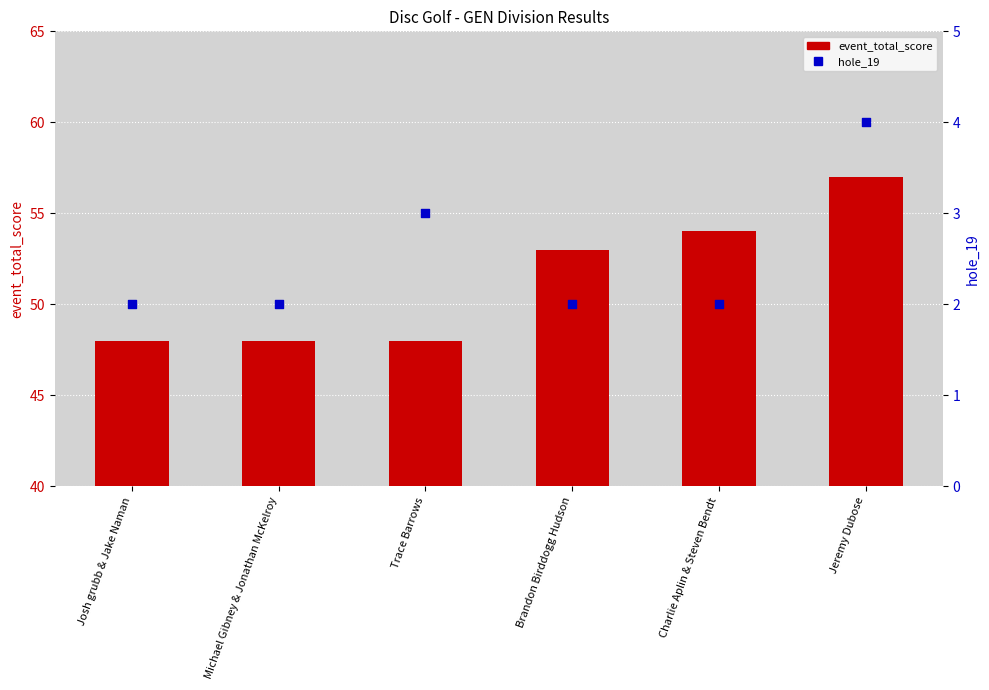

At how many categories does at least one series exceed 19?

6